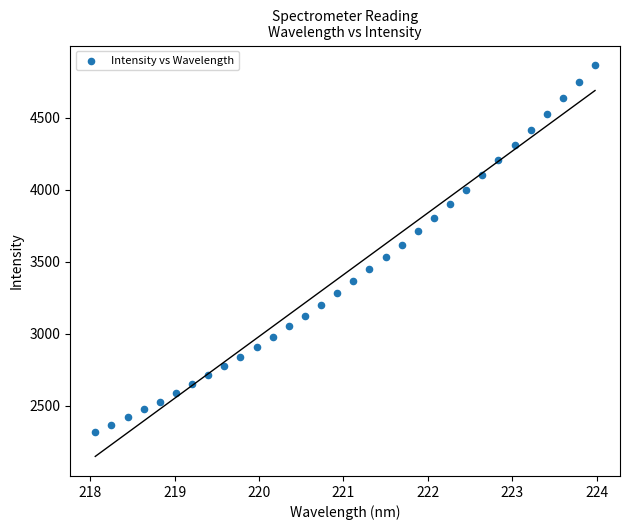

What is the range of X values (max minus min)?

5.9